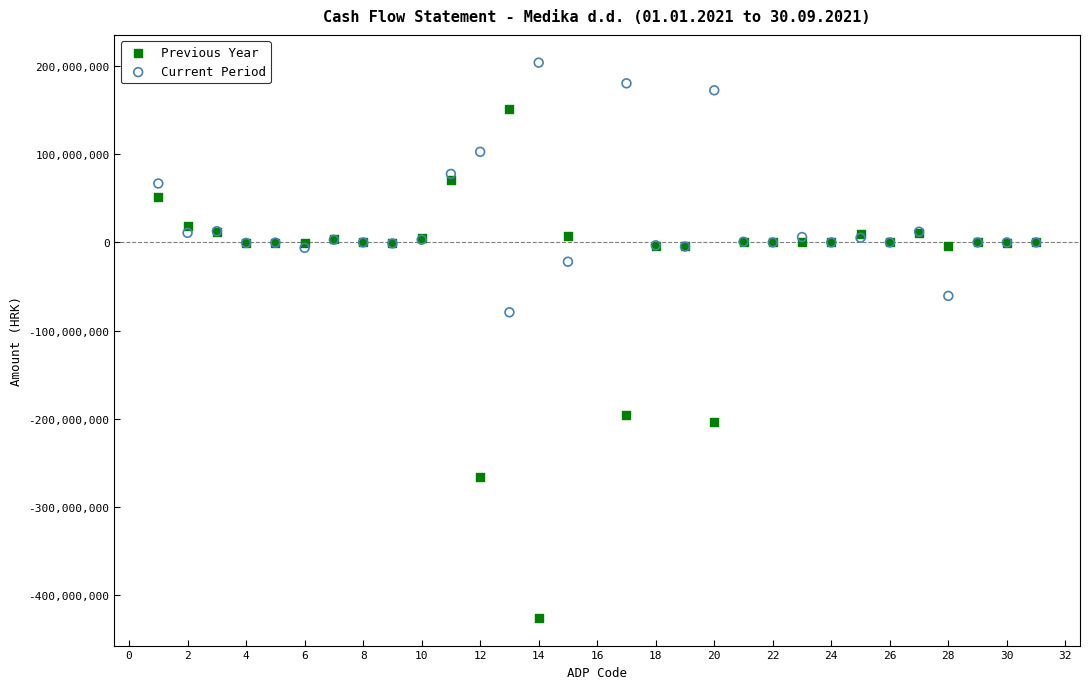

What are all the series names shown in the legend?

Previous Year, Current Period